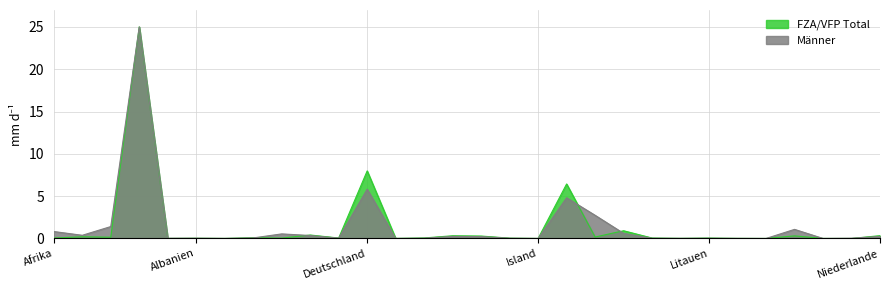

Is it true that FZA/VFP Total equals 0.0 at Malta?

False